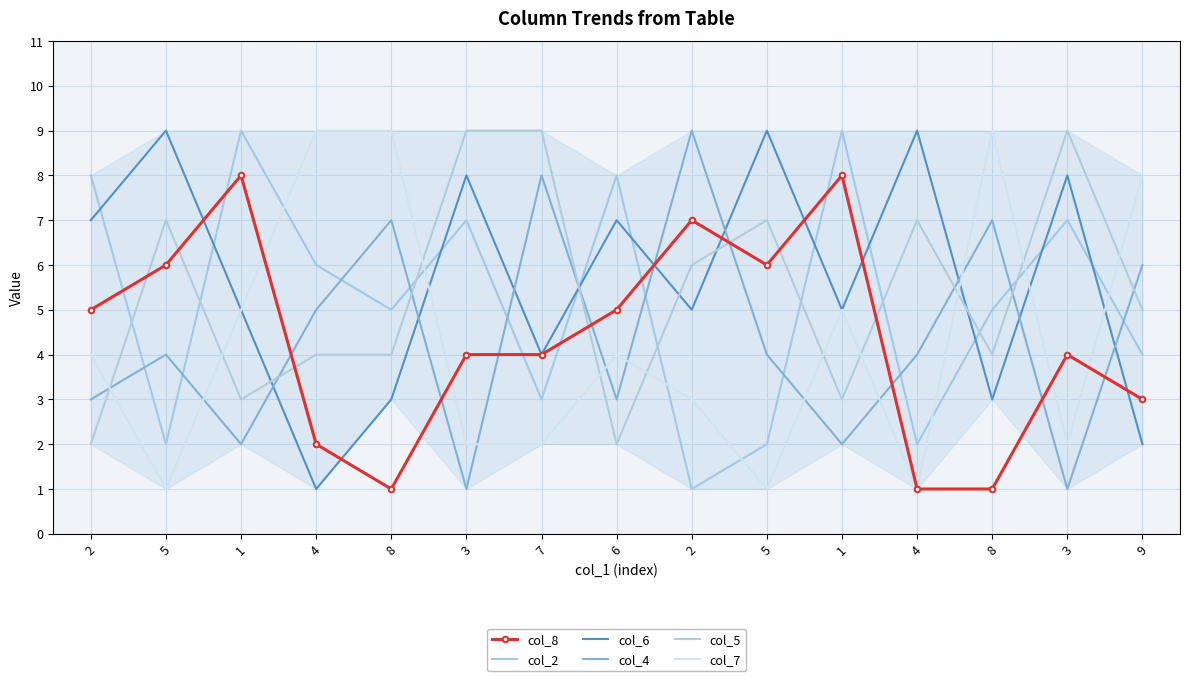

Count the number of categories in the chart.

15